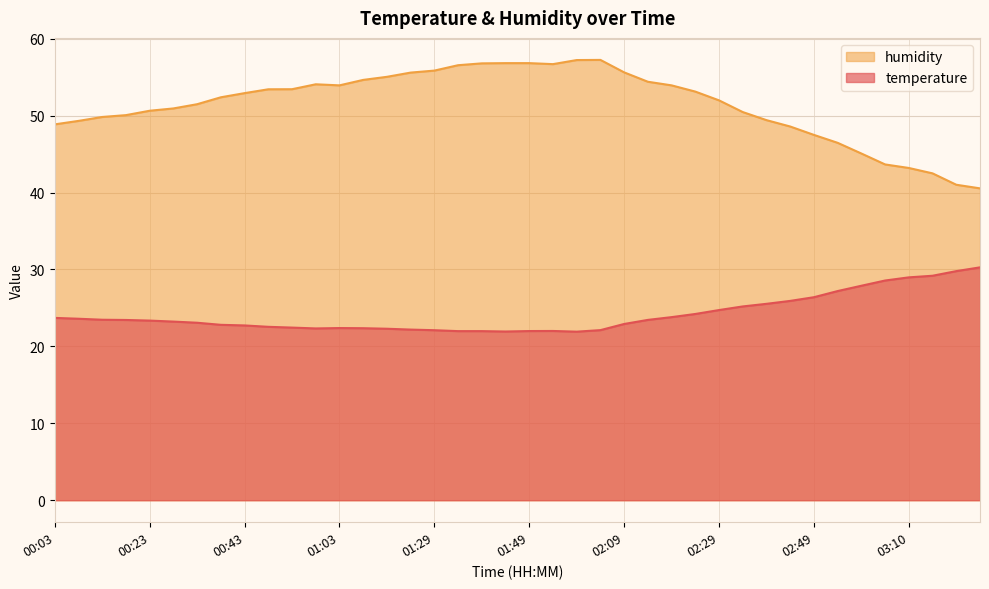

Which series has the widest spread of values?

humidity